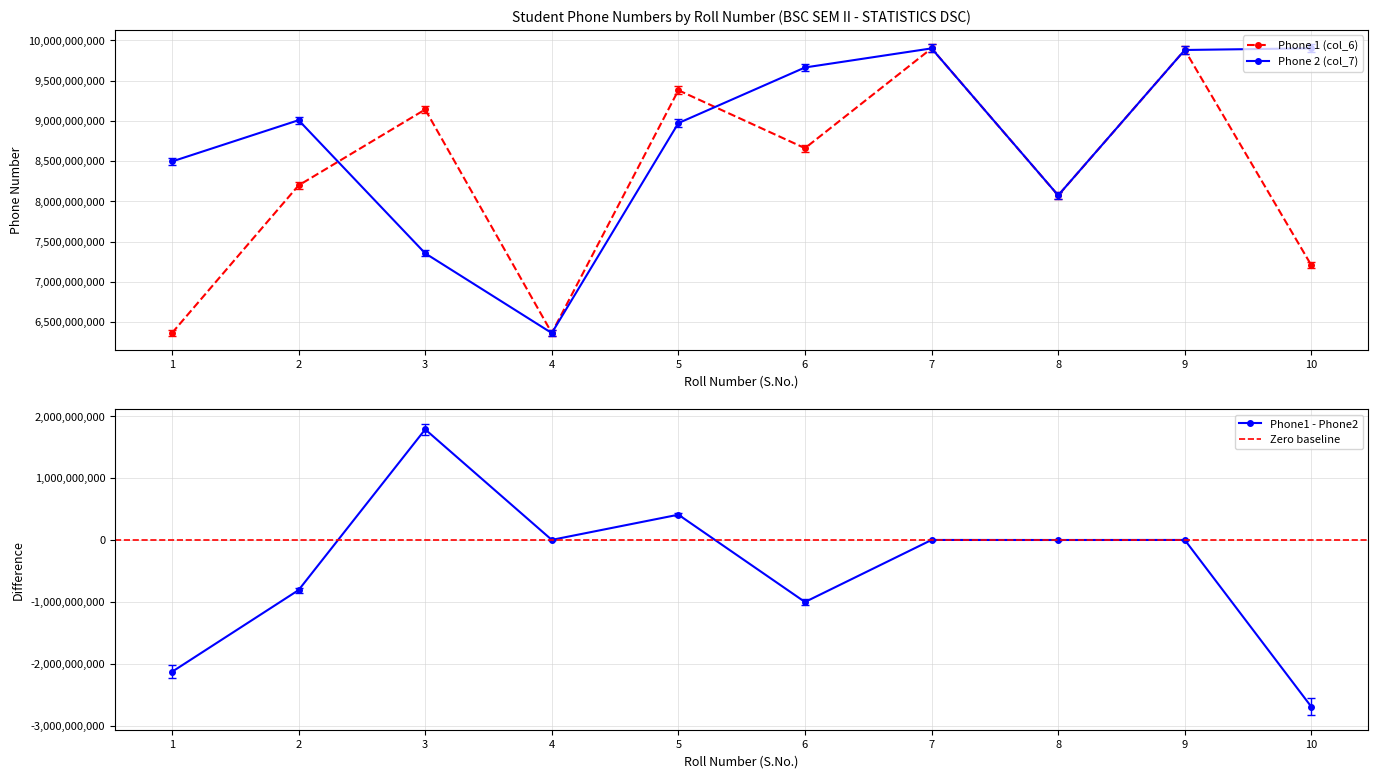

Reading left to right, what are all the values shown in this chart?

Phone 1 (col_6): 1=6363129899	2=8197953332	3=9141068551	4=6363795622	5=9380215354	6=8660161908	7=9900649584	8=8073259219	9=9880742623	10=7204257977
Phone 2 (col_7): 1=8494805845	2=9008188856	3=7353659953	4=6362544800	5=8971992030	6=9663331416	7=9900649584	8=8073992106	9=9880742623	10=9901692130